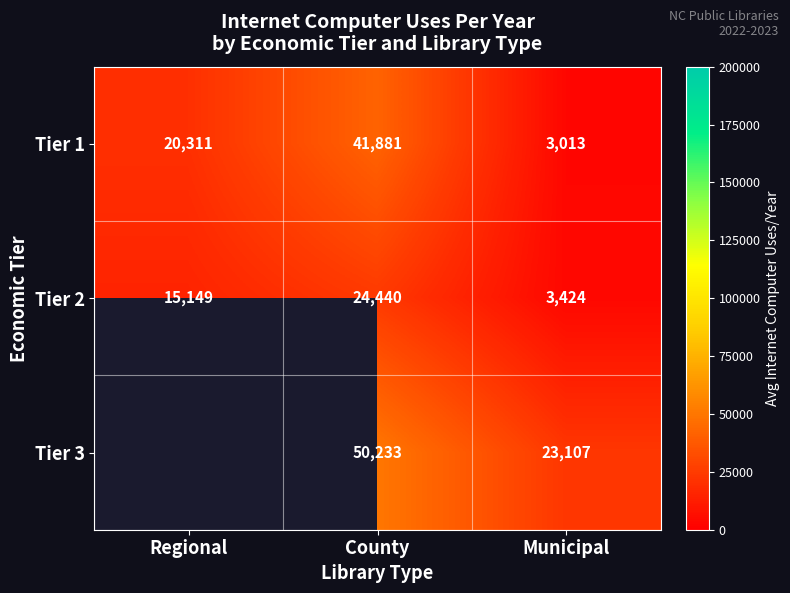

Rank the categories by Tier 1 value from highest to lowest.

County, Regional, Municipal